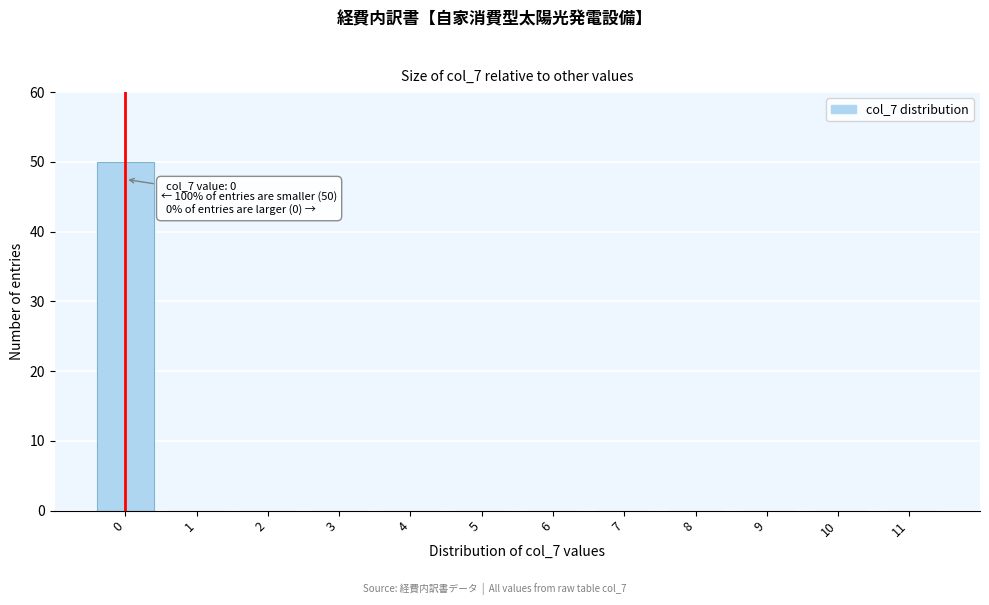

Reading left to right, what are all the values shown in this chart?

0=50	1=0	2=0	3=0	4=0	5=0	6=0	7=0	8=0	9=0	10=0	11=0